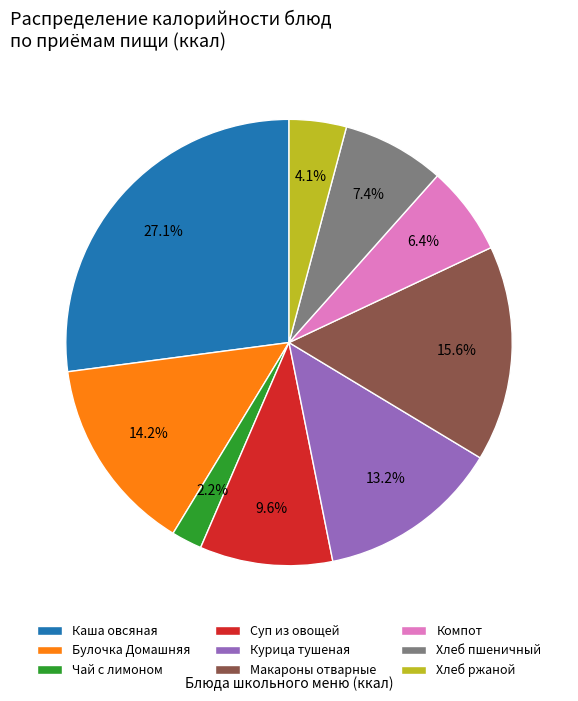

Between Компот and Суп из овощей, which is larger?

Суп из овощей